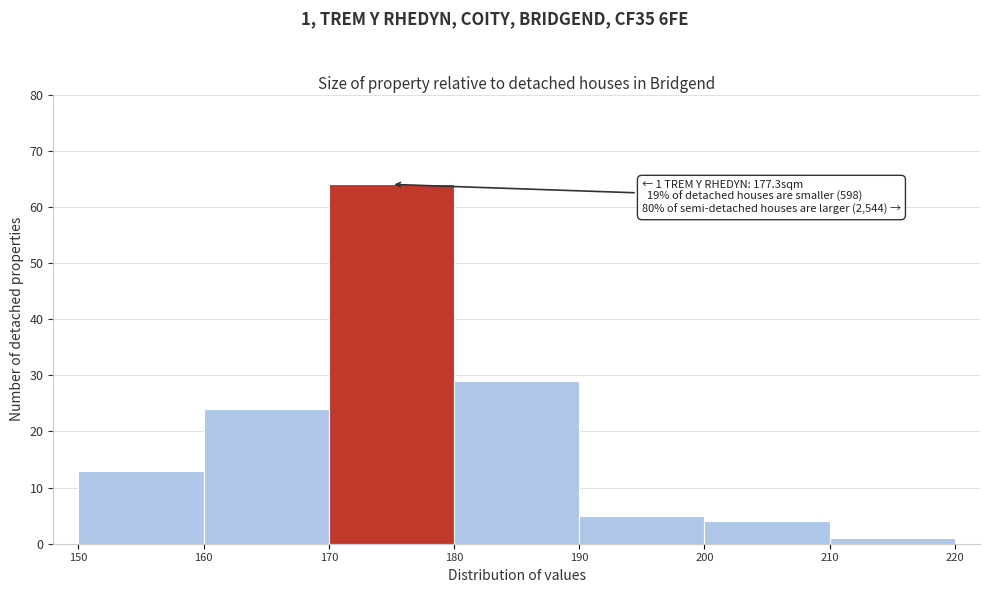

Over which range of the x-axis is the bar tallest?

170 to 180